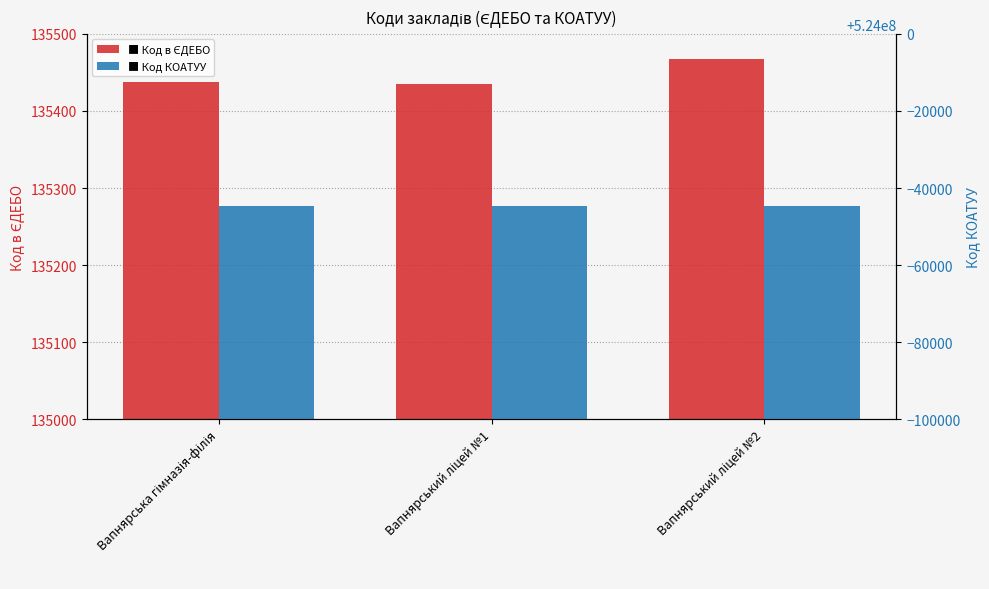

True or false: Код КОАТУУ has a value of 341221760 at Вапнярський ліцей №1.

False